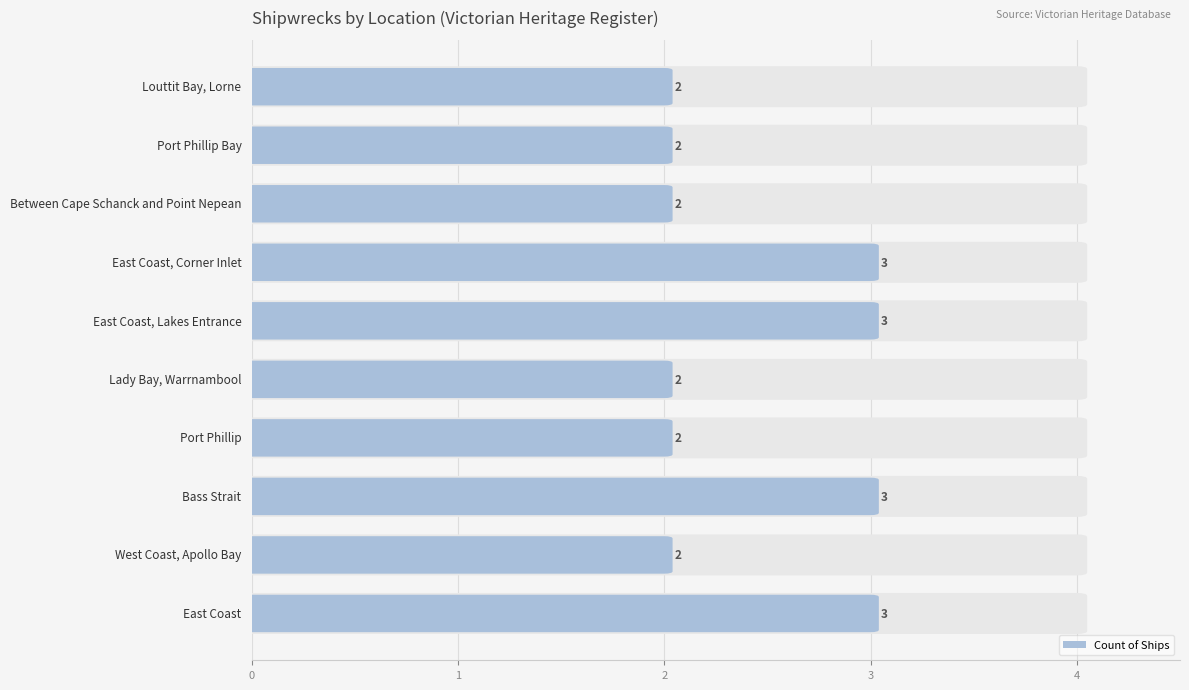

What is the greatest value displayed?

3